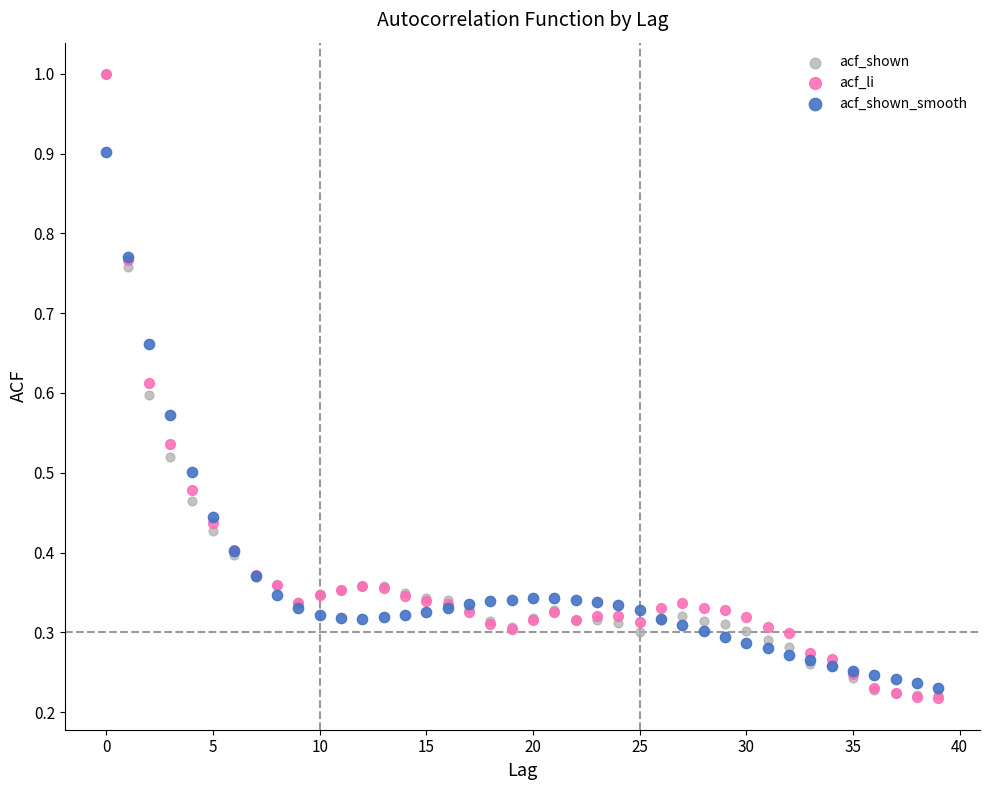

What are all the series names shown in the legend?

acf_shown, acf_li, acf_shown_smooth